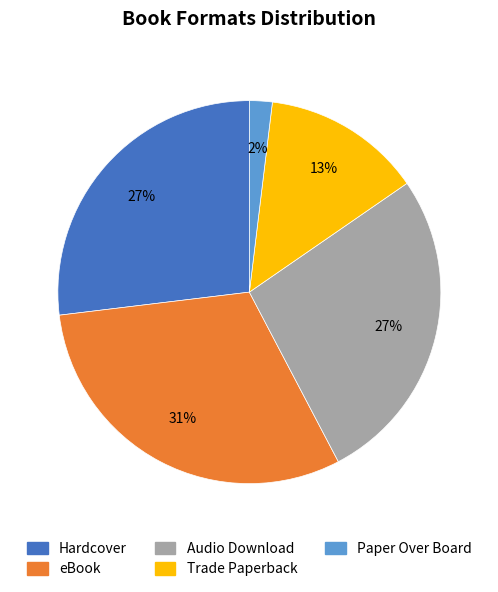

Which has a higher value, eBook or Paper Over Board?

eBook